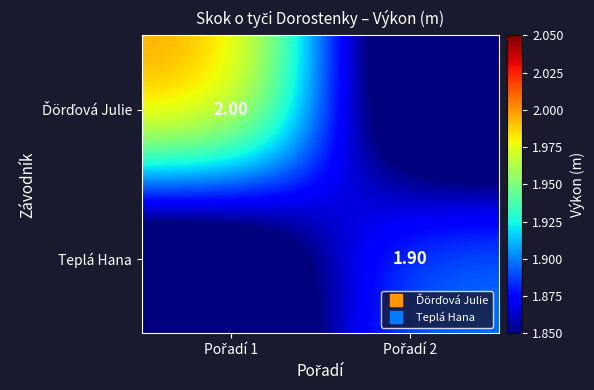

Which category has the lowest value across all series?

Pořadí 2